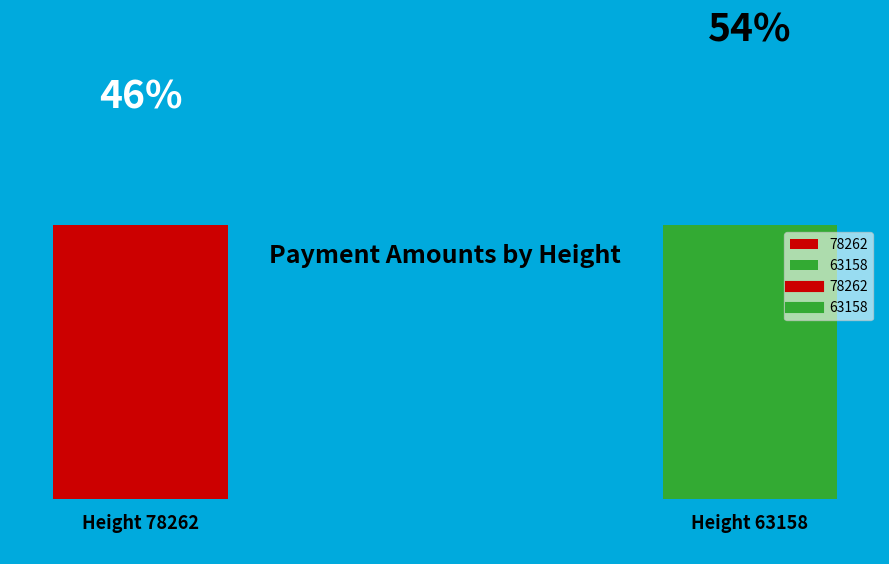

Which has a higher value, 63158 or 78262?

63158